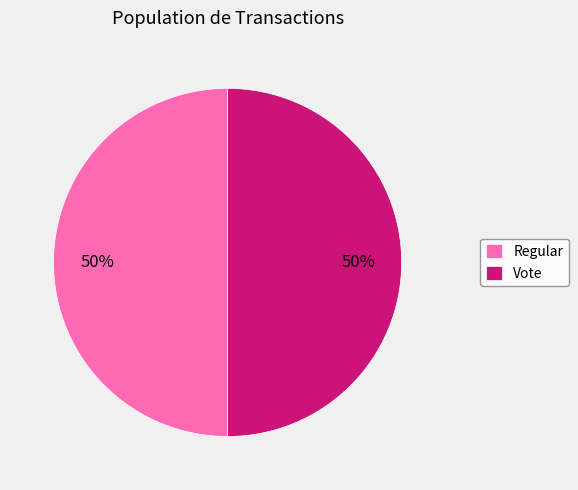

How many slices are in this pie chart?

2